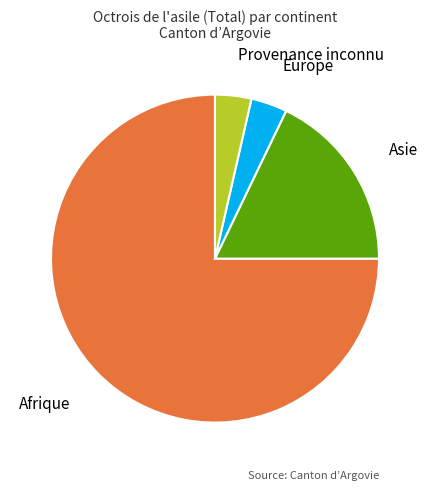

Is there any slice that represents more than half of the pie?

Yes